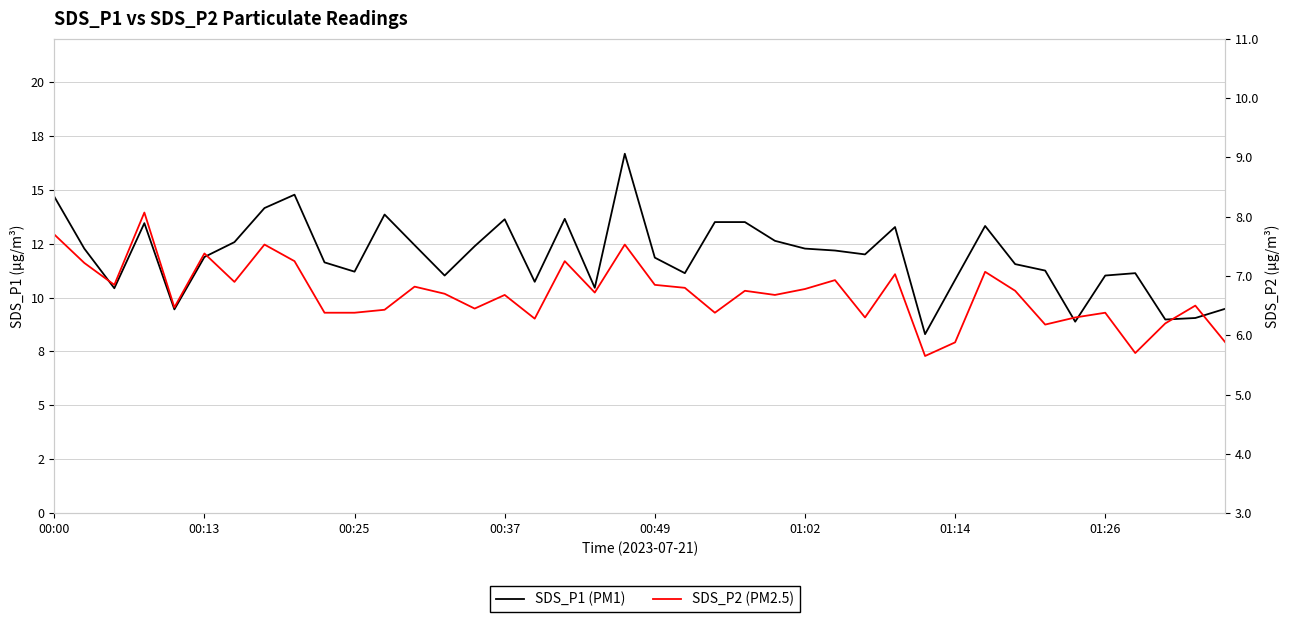

What position from the left is 9?

10